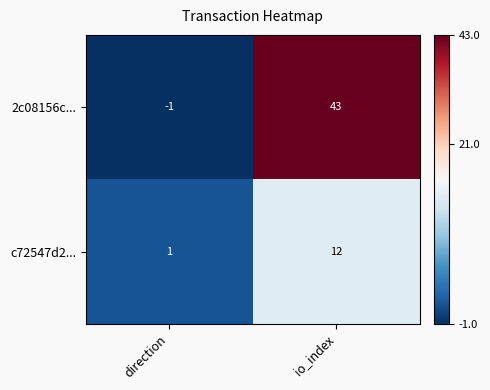

How many values in 2c08156c... are above zero?

1